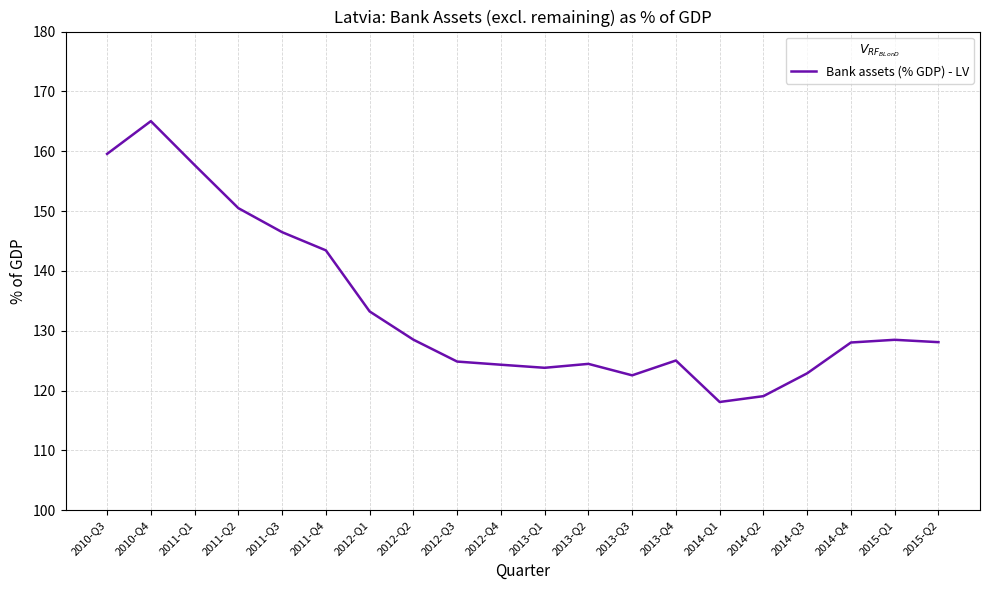

What is the maximum value shown in the chart?

165.0